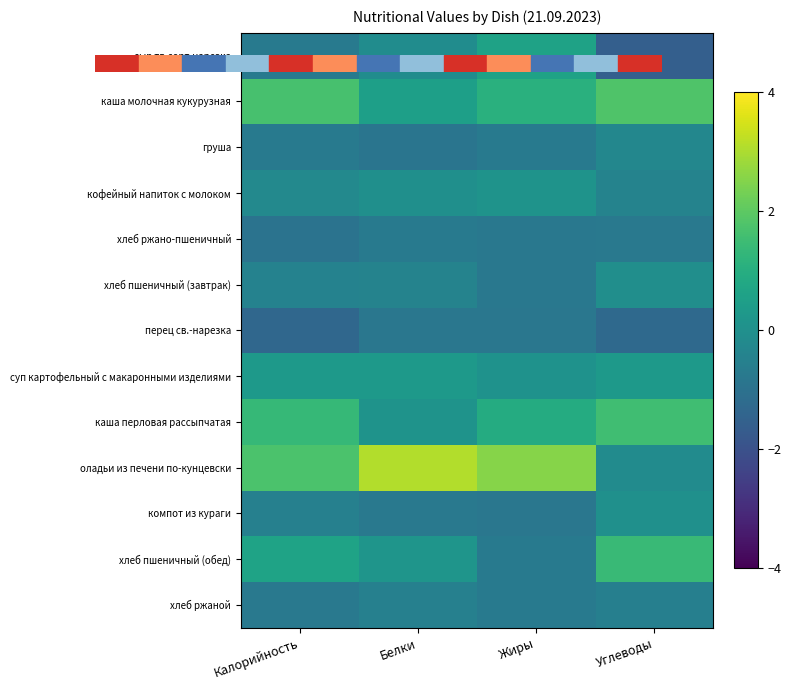

Which series has the largest total across all categories?

оладьи из печени по-кунцевски